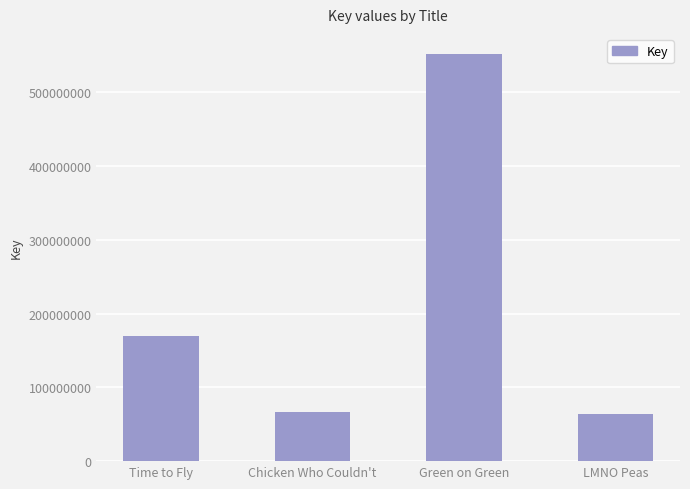

Reading left to right, transcribe all the data shown in this chart.

169684797	66278551	551798608	63935943